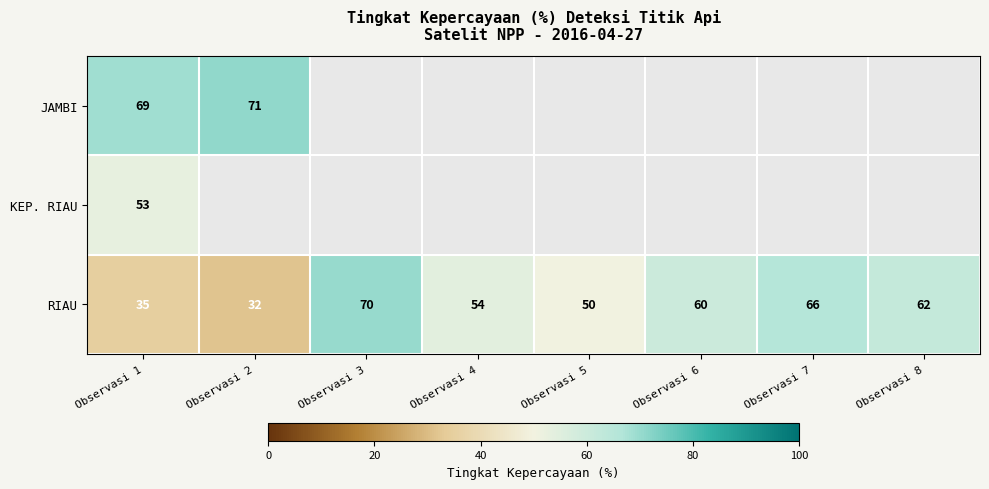

Count the number of categories in the chart.

8